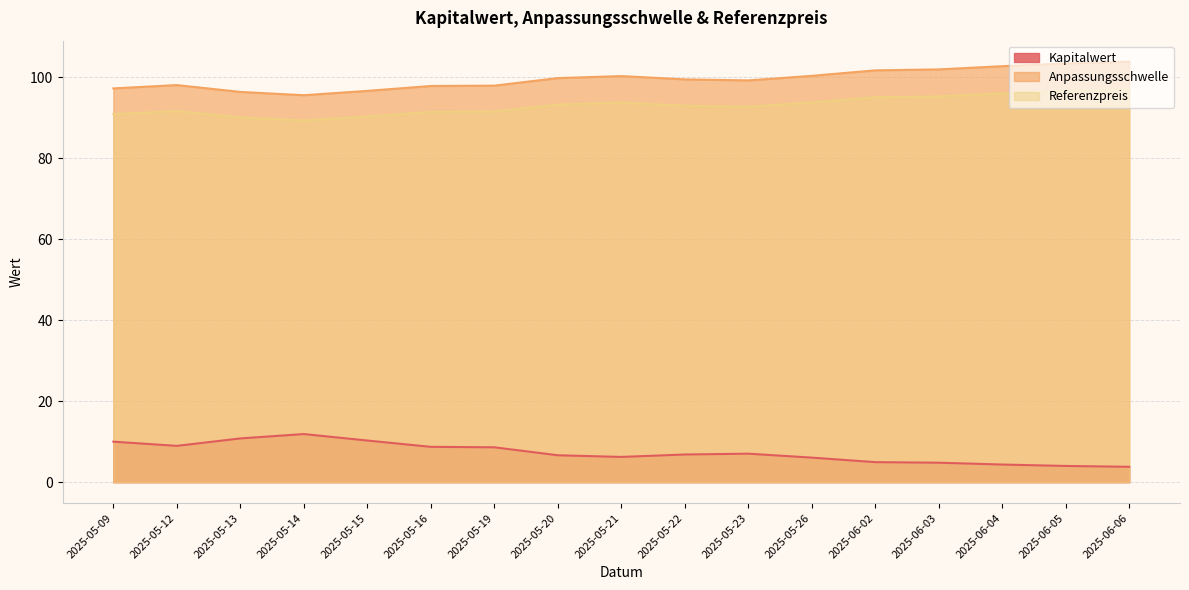

Is it true that Anpassungsschwelle equals 97.3 at 2025-05-09?

True